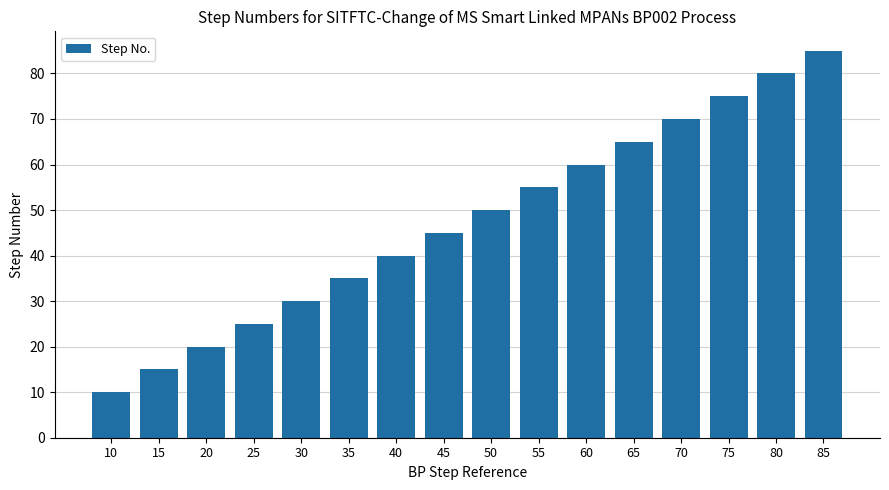

Approximately how many times larger is the value at 10 compared to 80?

0.1